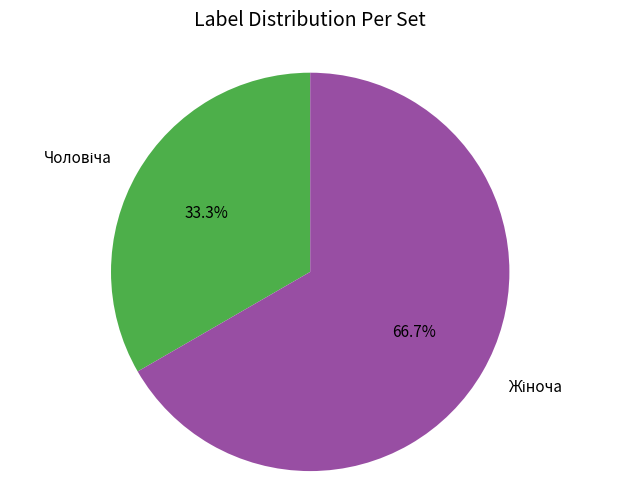

Count the number of slices in the pie.

2